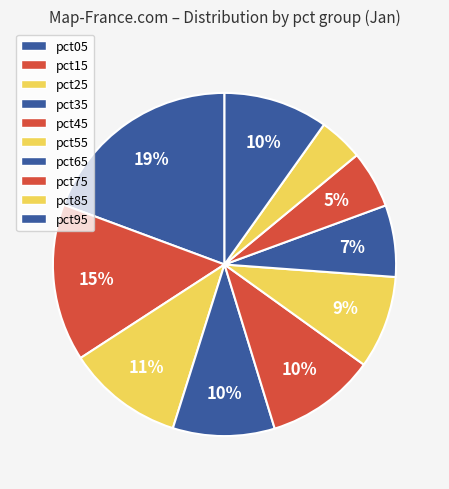

Does pct35 account for over 50% of the chart?

No